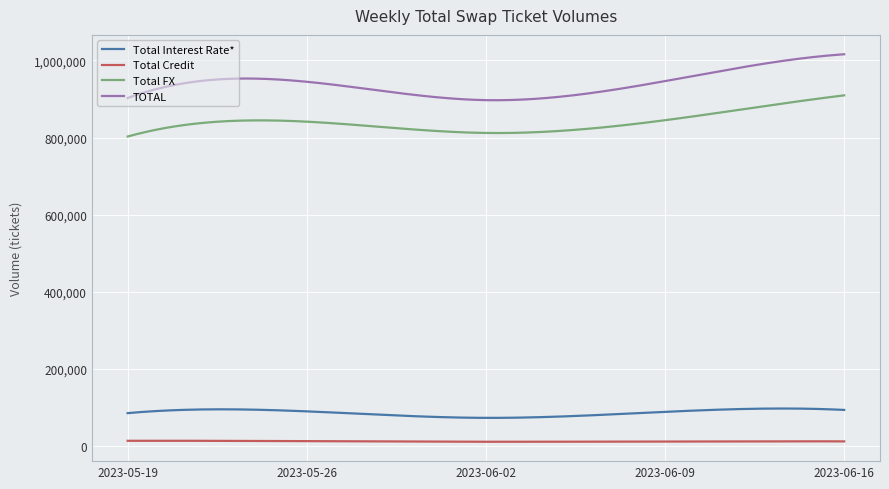

Which series has the largest total across all categories?

TOTAL